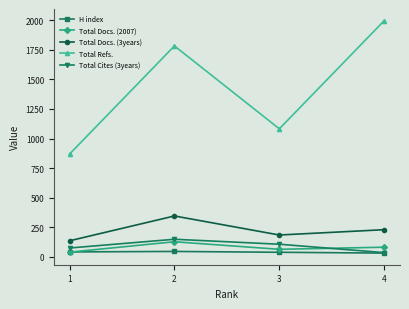

Rank the series at 2 from lowest to highest value.

H index, Total Docs. (2007), Total Cites (3years), Total Docs. (3years), Total Refs.